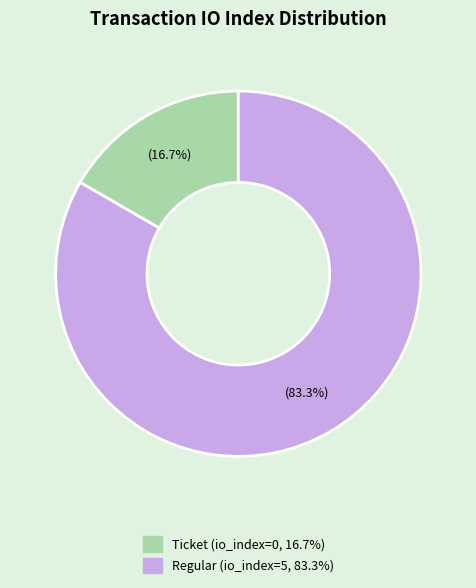

How many slices are in this pie chart?

2